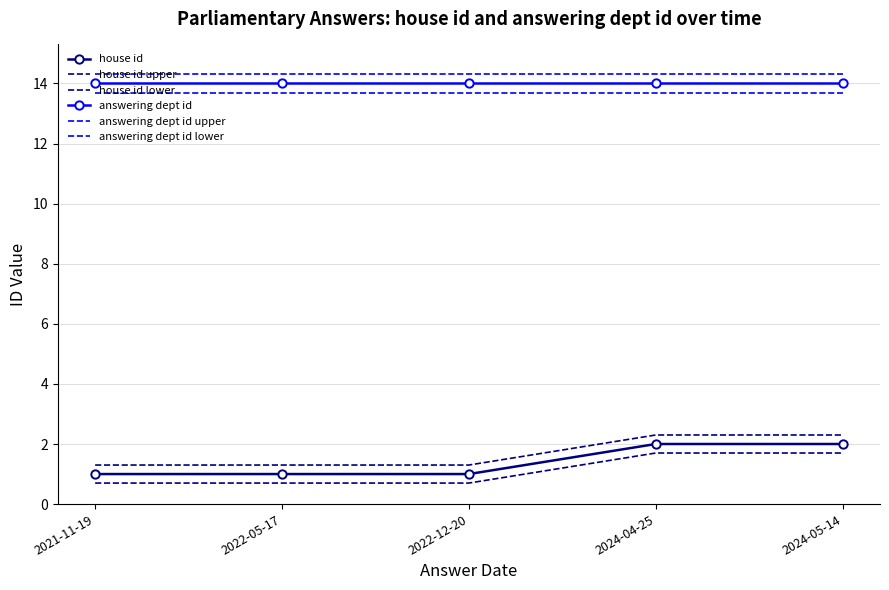

True or false: house id upper and answering dept id upper cross at least once.

False